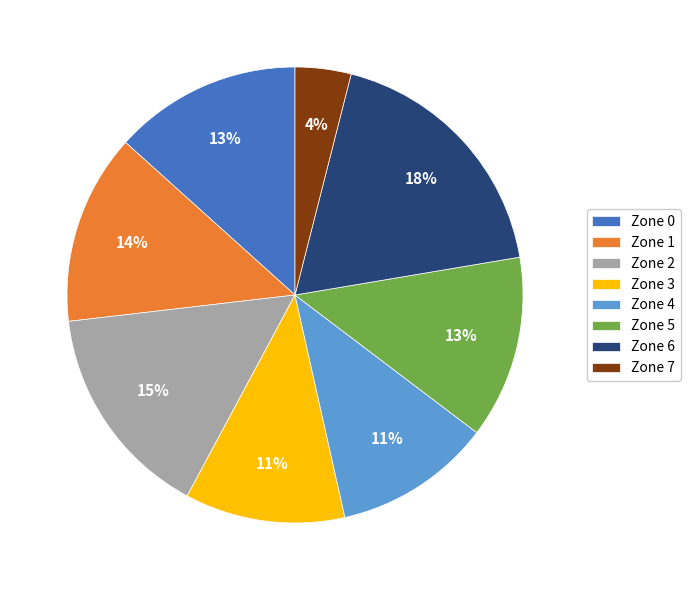

How many slices are in this pie chart?

8